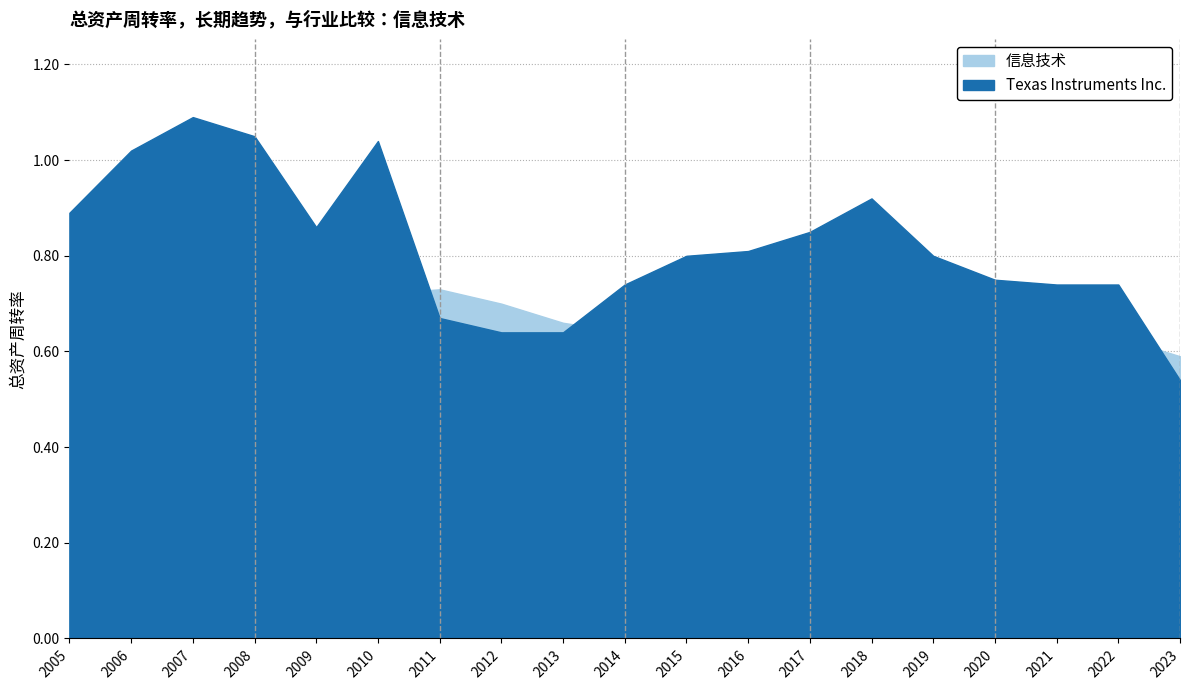

What is the minimum value for Texas Instruments Inc.?

0.5